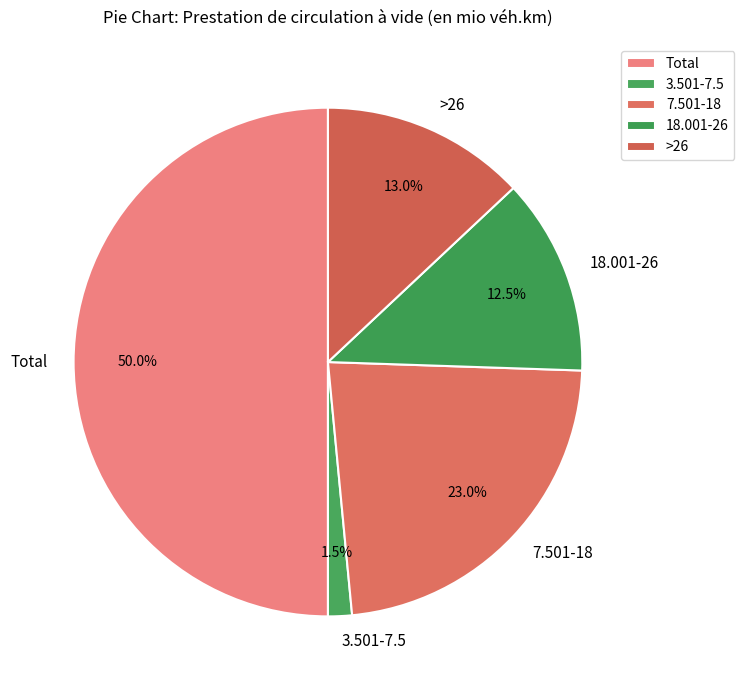

Which has a higher value, Total or 3.501-7.5?

Total